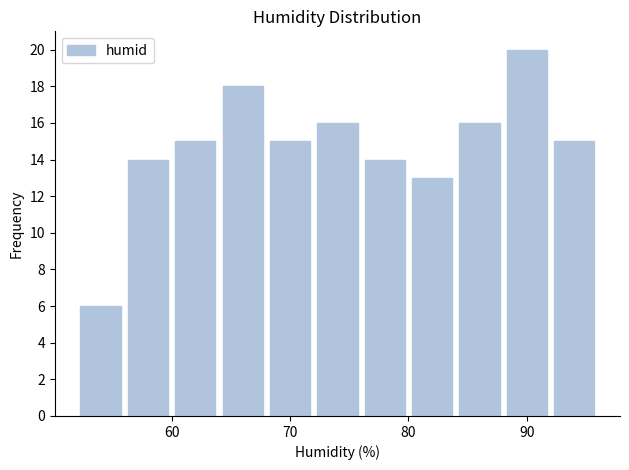

How tall is the bar that spans 68 to 72 on the x-axis? The values are not printed on the chart, so give them approximately, as read against the axis.

15